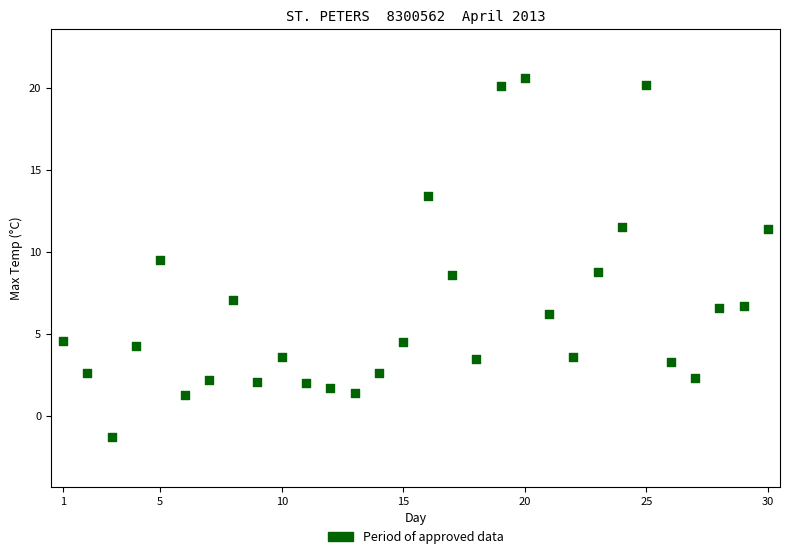

What is the range of X values (max minus min)?

29.0